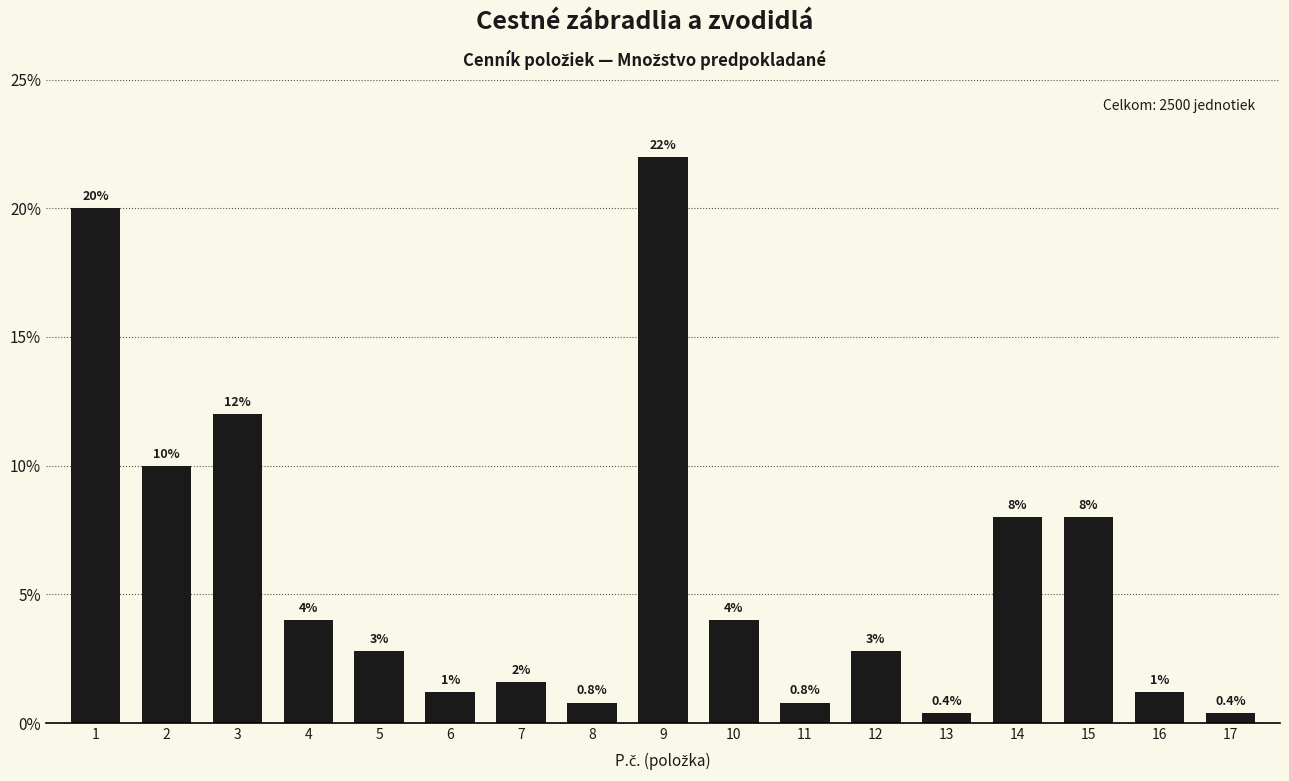

True or false: the data shows 0.1 at 3.

False